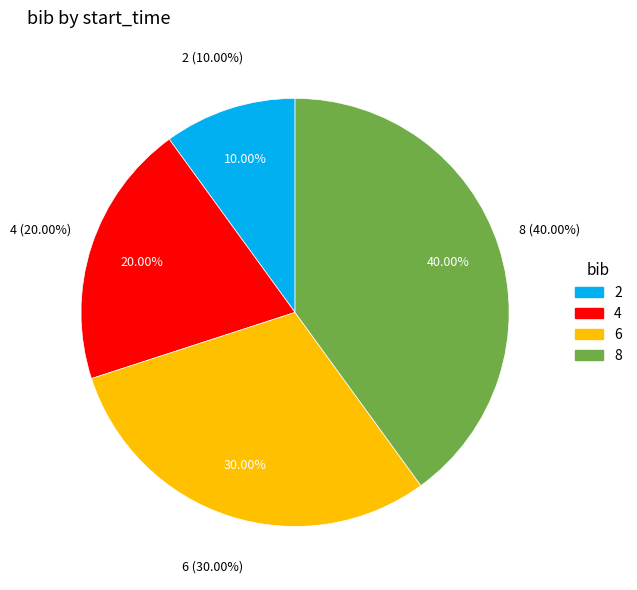

To the nearest percent, what is the difference between the 4 and 8 slice percentages?

20%